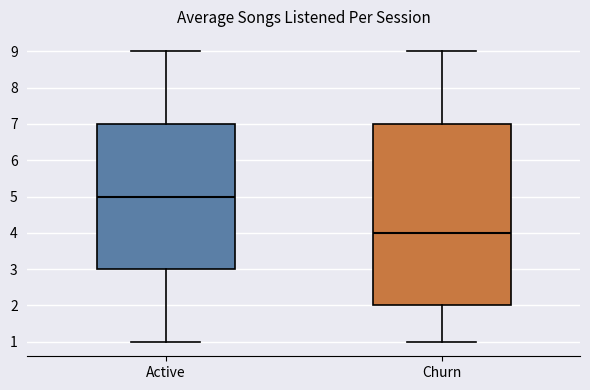

Reading left to right, read every box against the y-axis: the position of its median line, the range the box covers, and the ends of its whiskers. The values are not printed on the chart, so give them approximately, as read against the axis.

Active: median 5, box 3 to 7, whiskers 1 to 9
Churn: median 4, box 2 to 7, whiskers 1 to 9